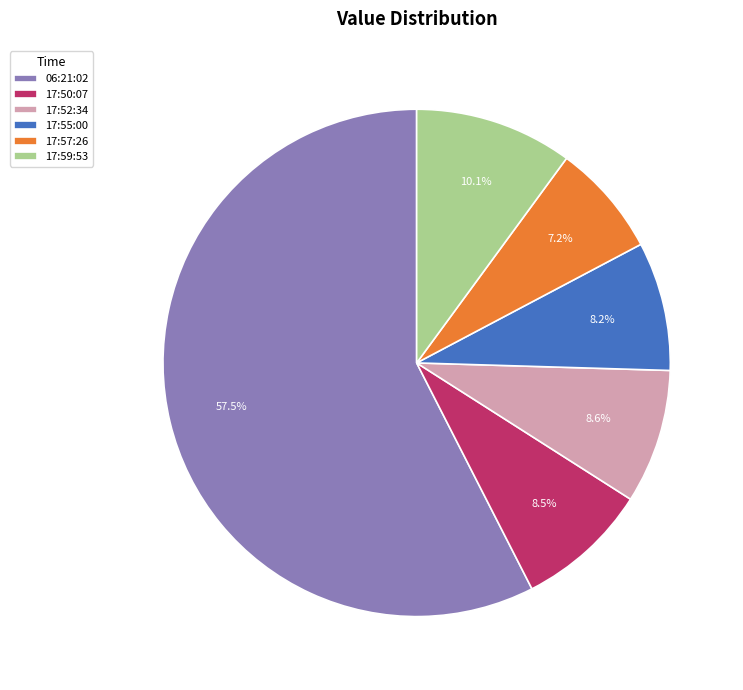

What is the ratio of the value at 17:52:34 to the value at 17:55:00?

1.0